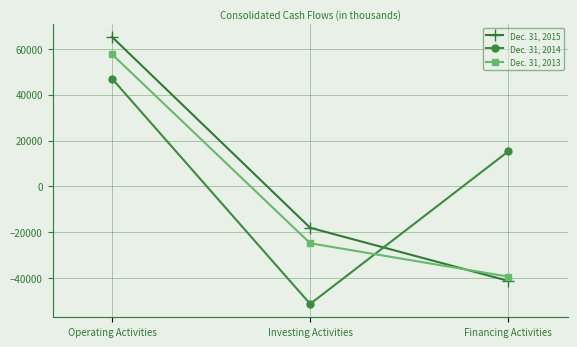

At which label does Dec. 31, 2014 reach its peak?

Operating Activities